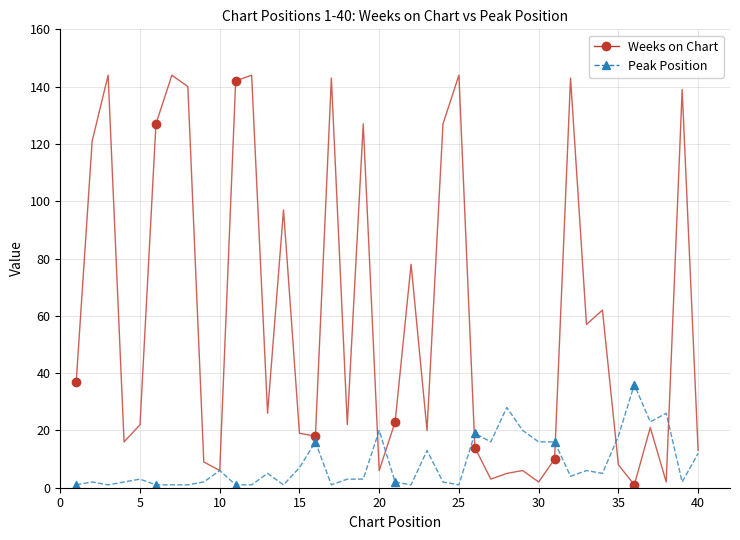

Is the value of Peak Position at 35 greater than the value of Weeks on Chart at 15?

Yes